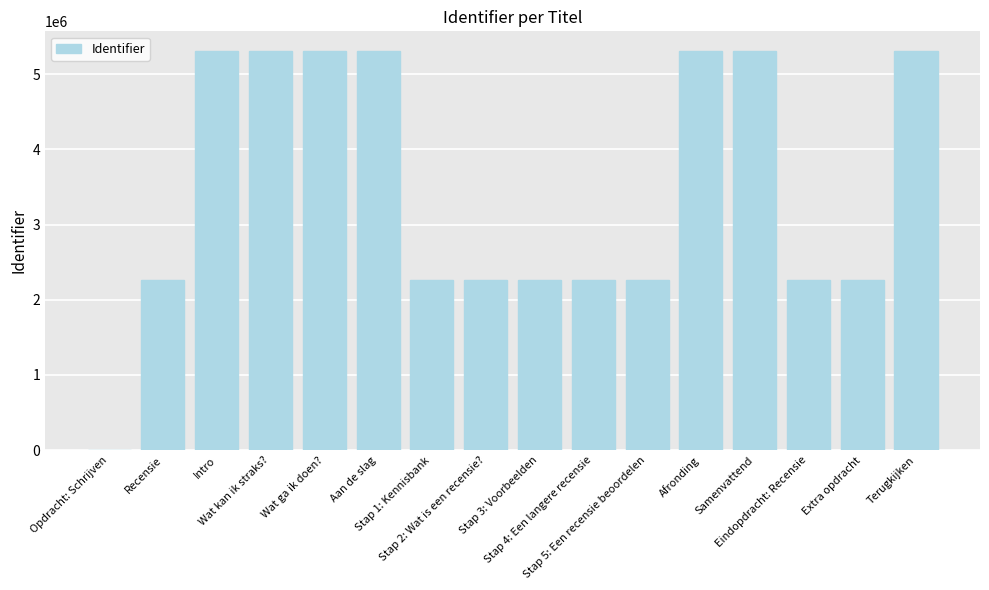

What is the sum of all values?

55206480